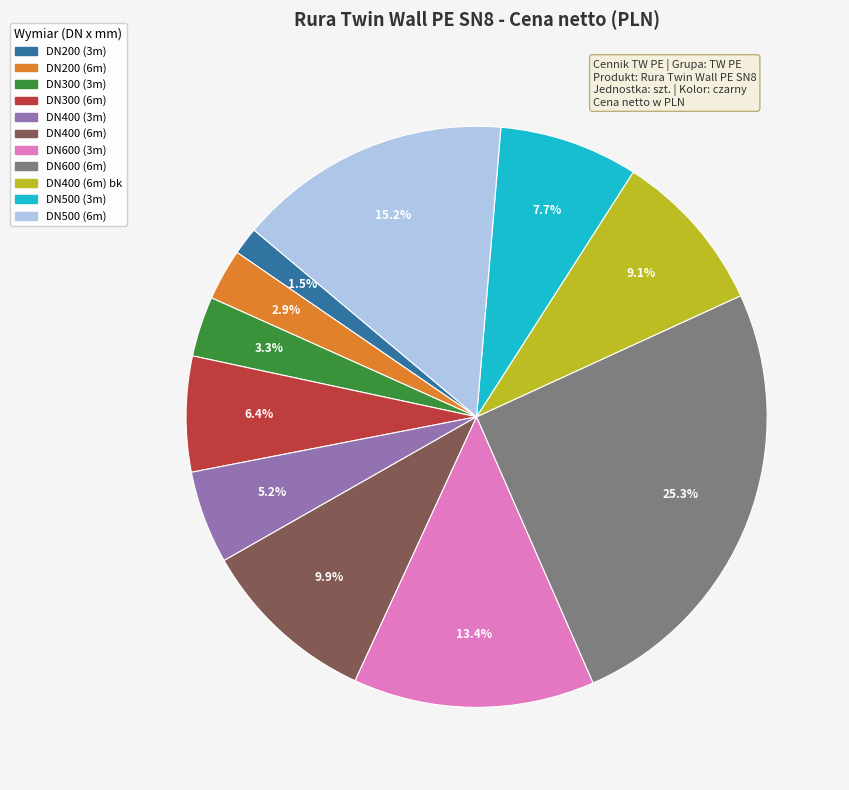

Does any single category account for the majority?

No